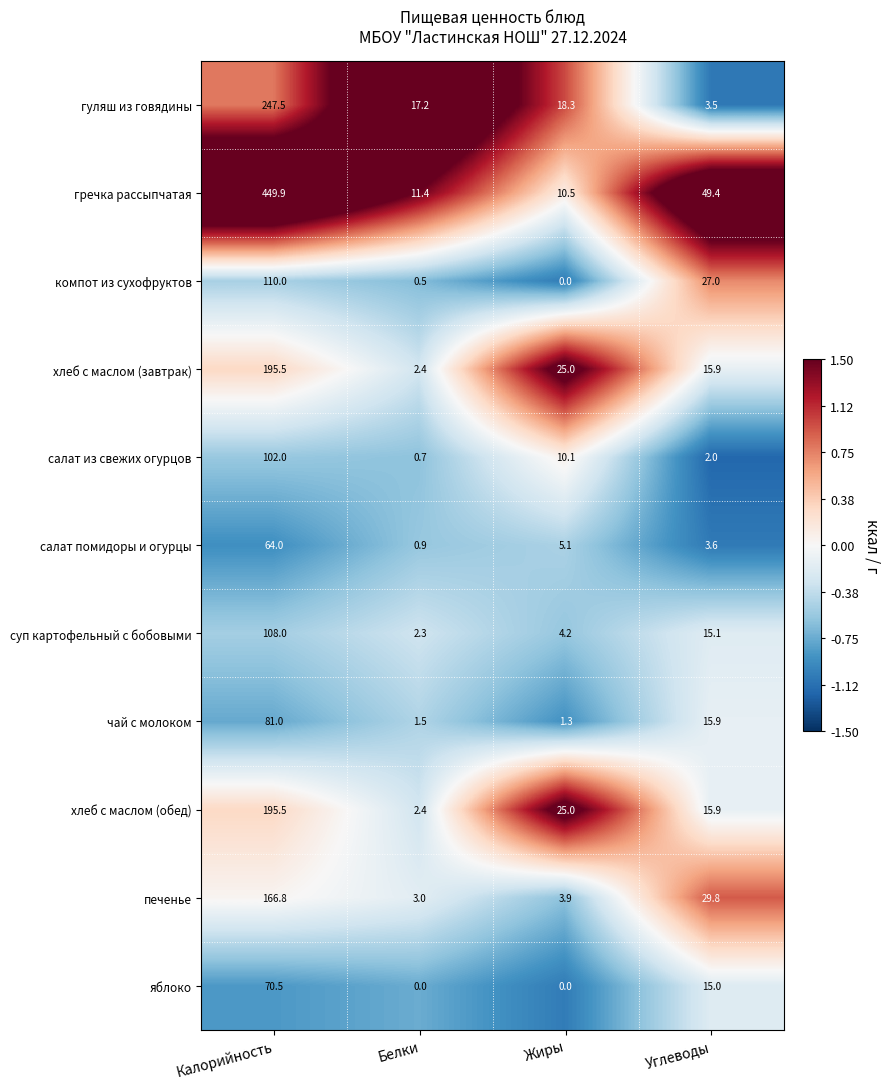

List the labels in order of суп картофельный с бобовыми value, smallest first.

Белки, Жиры, Углеводы, Калорийность